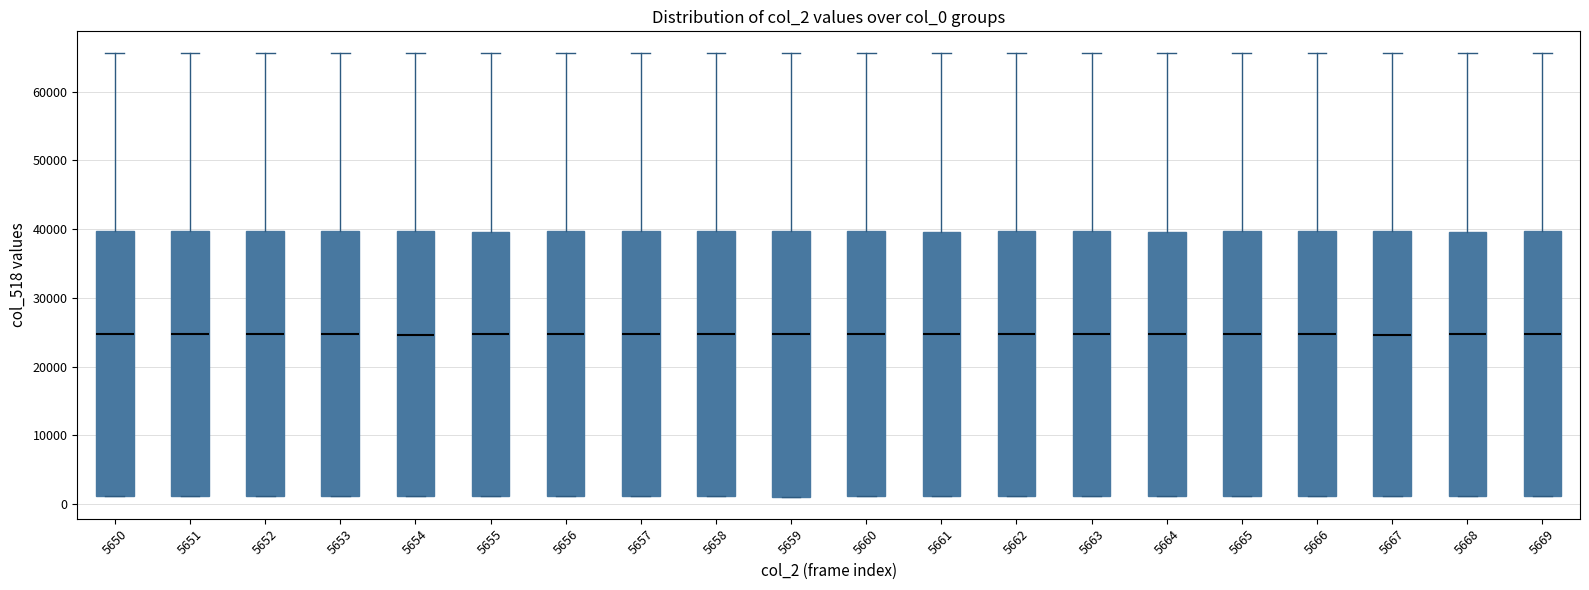

Reading left to right, transcribe this box plot: for each box, give where its median line is, the range the box spans, and where its two whiskers end, as read against the y-axis. The values are not printed on the chart, so give them approximately, as read against the axis.

5650: median 25000, box 1000 to 40000, whiskers 1000 to 66000
5651: median 25000, box 1000 to 40000, whiskers 1000 to 66000
5652: median 25000, box 1000 to 40000, whiskers 1000 to 66000
5653: median 25000, box 1000 to 40000, whiskers 1000 to 66000
5654: median 25000, box 1000 to 40000, whiskers 1000 to 66000
5655: median 25000, box 1000 to 40000, whiskers 1000 to 66000
5656: median 25000, box 1000 to 40000, whiskers 1000 to 66000
5657: median 25000, box 1000 to 40000, whiskers 1000 to 66000
5658: median 25000, box 1000 to 40000, whiskers 1000 to 66000
5659: median 25000, box 1000 to 40000, whiskers 1000 to 66000
5660: median 25000, box 1000 to 40000, whiskers 1000 to 66000
5661: median 25000, box 1000 to 40000, whiskers 1000 to 66000
5662: median 25000, box 1000 to 40000, whiskers 1000 to 66000
5663: median 25000, box 1000 to 40000, whiskers 1000 to 66000
5664: median 25000, box 1000 to 40000, whiskers 1000 to 66000
5665: median 25000, box 1000 to 40000, whiskers 1000 to 66000
5666: median 25000, box 1000 to 40000, whiskers 1000 to 66000
5667: median 25000, box 1000 to 40000, whiskers 1000 to 66000
5668: median 25000, box 1000 to 40000, whiskers 1000 to 66000
5669: median 25000, box 1000 to 40000, whiskers 1000 to 66000